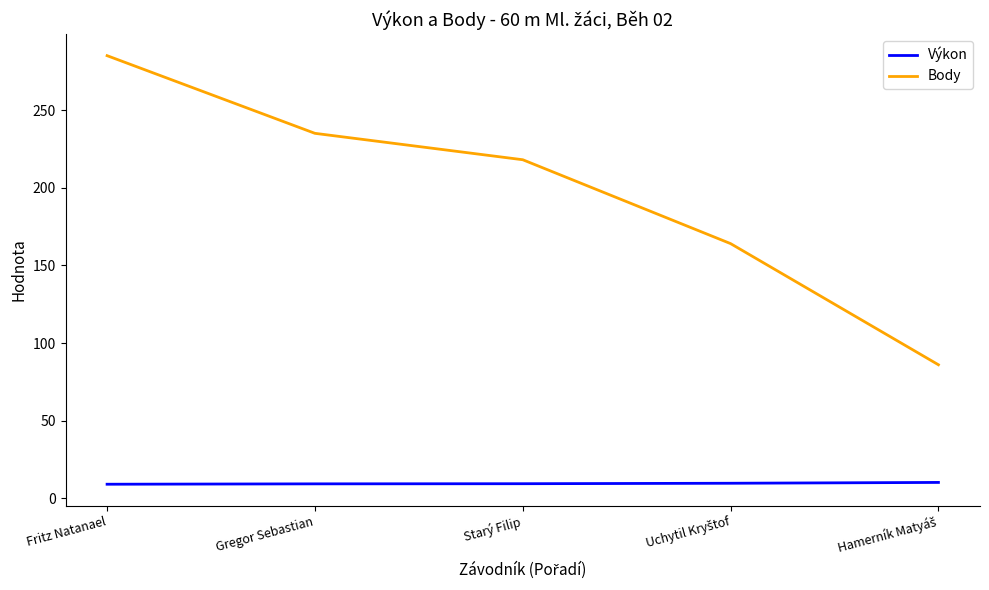

Is the value of Body at Fritz Natanael greater than the value of Výkon at Starý Filip?

Yes